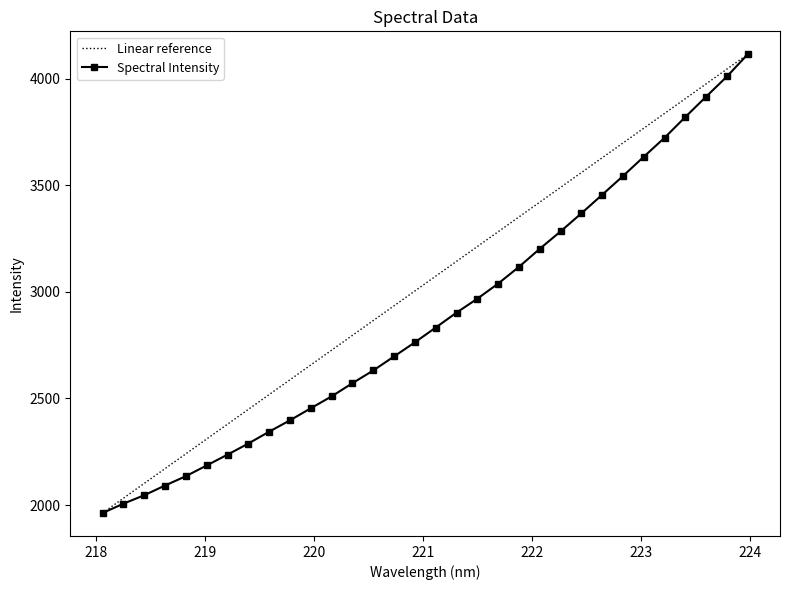

What is the maximum value for Linear reference?

4113.9